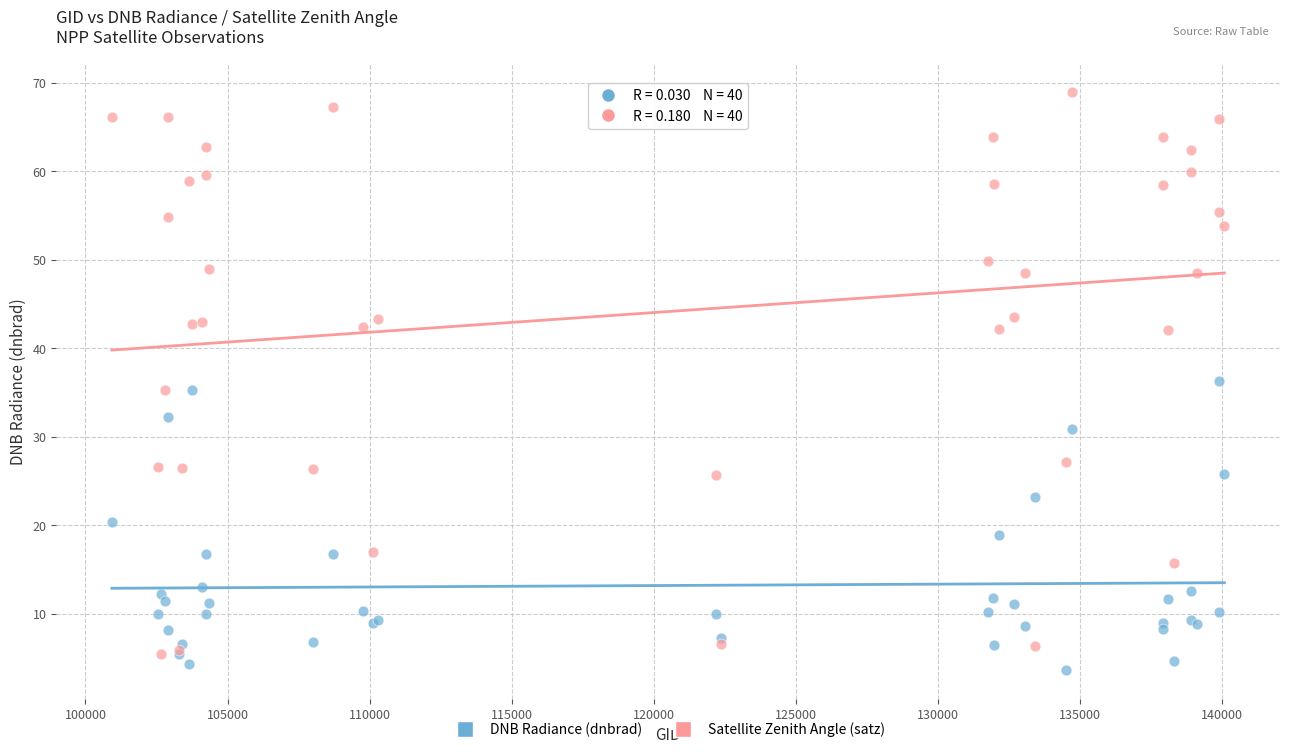

What is the X range (max minus min) for the scatter plot?

39141.0